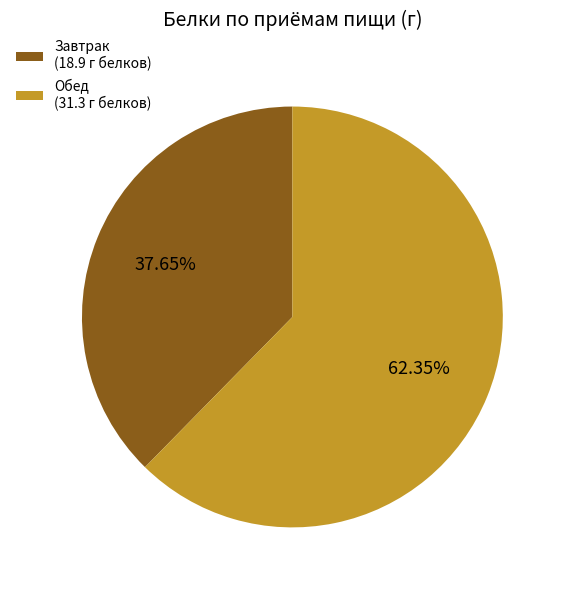

Do Завтрак (18.9 г белков) and Обед (31.3 г белков) together represent more than half of the pie?

Yes